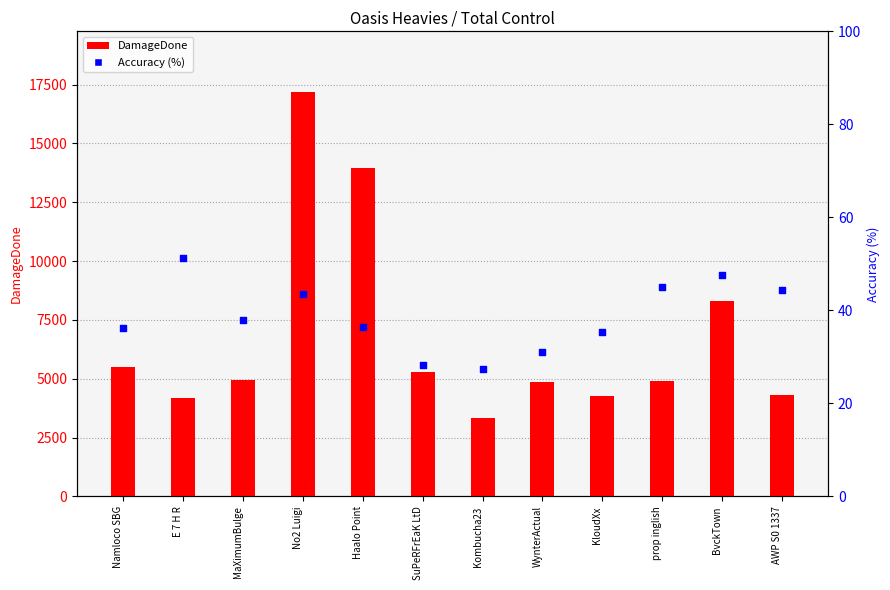

At how many categories does at least one series exceed 4695?

8